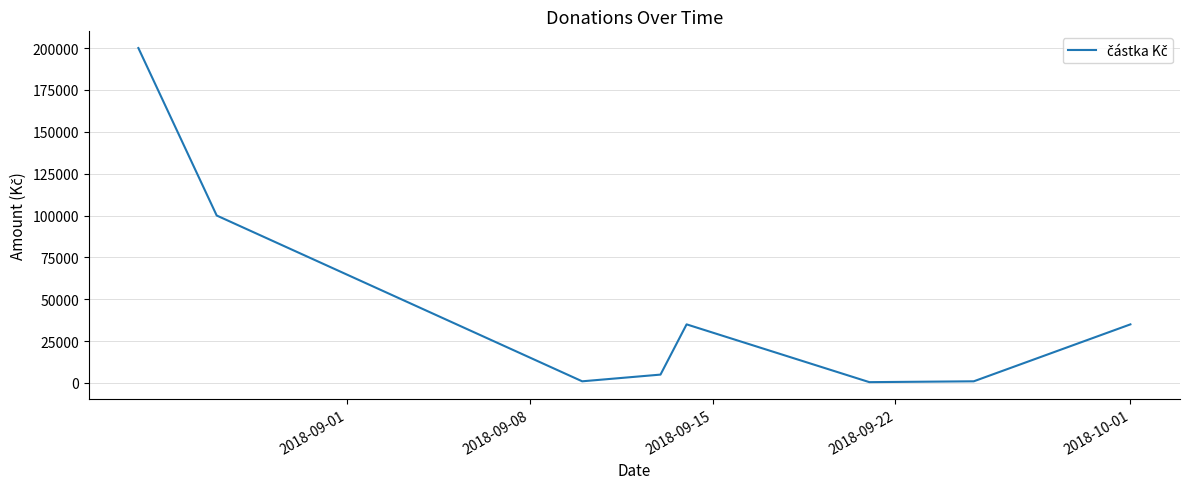

What is the greatest value displayed?

200000